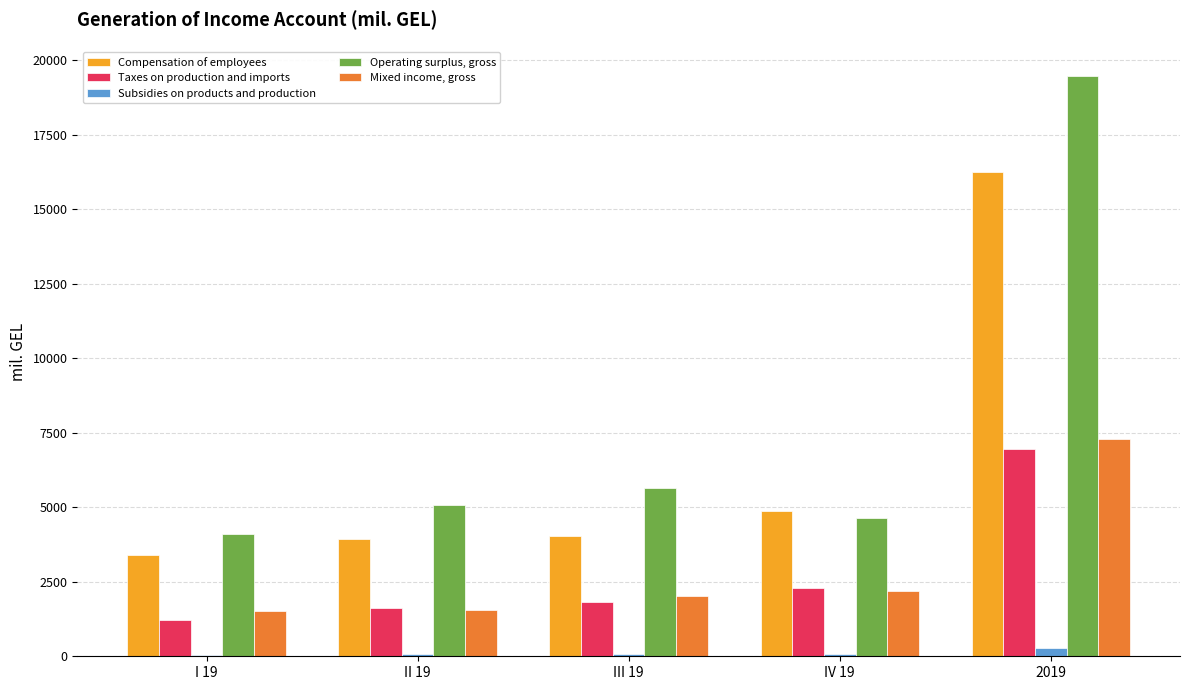

What is the sum of all Taxes on production and imports values?

13946.3